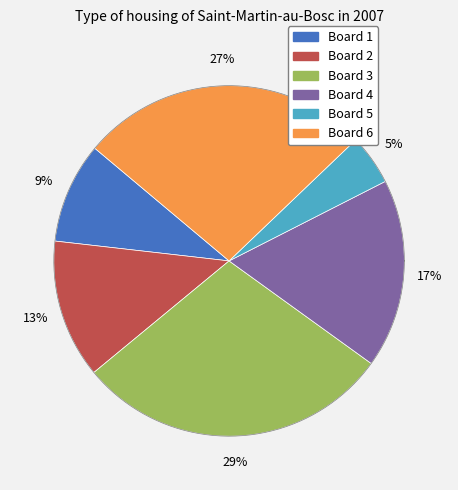

The Board 4 slice represents 17% of the pie. True or false?

True